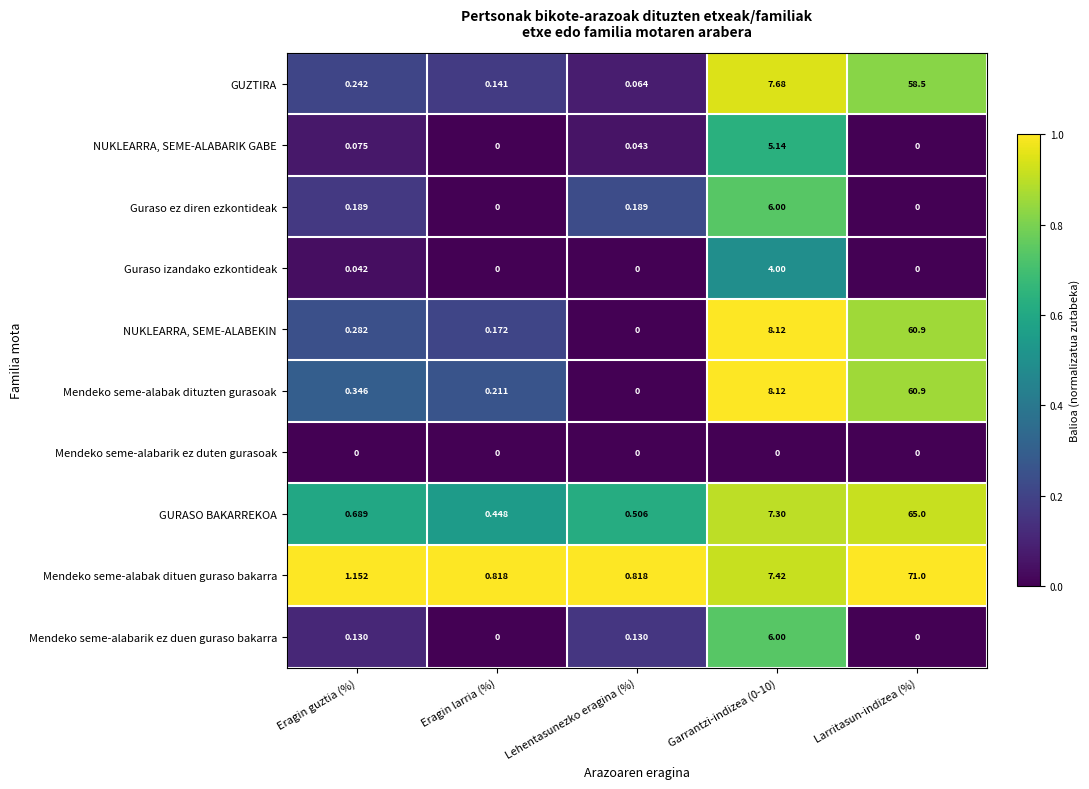

Is the value of Mendeko seme-alabak dituzten gurasoak at Eragin guztia (%) greater than the value of GUZTIRA at Eragin larria (%)?

Yes